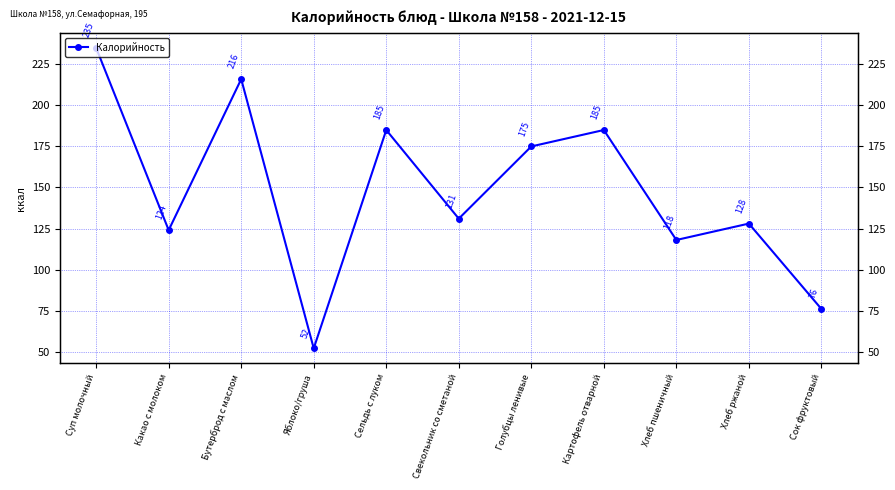

List the labels in order of value, largest first.

Суп молочный, Бутерброд с маслом, Сельдь с луком, Картофель отварной, Голубцы ленивые, Свекольник со сметаной, Хлеб ржаной, Какао с молоком, Хлеб пшеничный, Сок фруктовый, Яблоко/груша